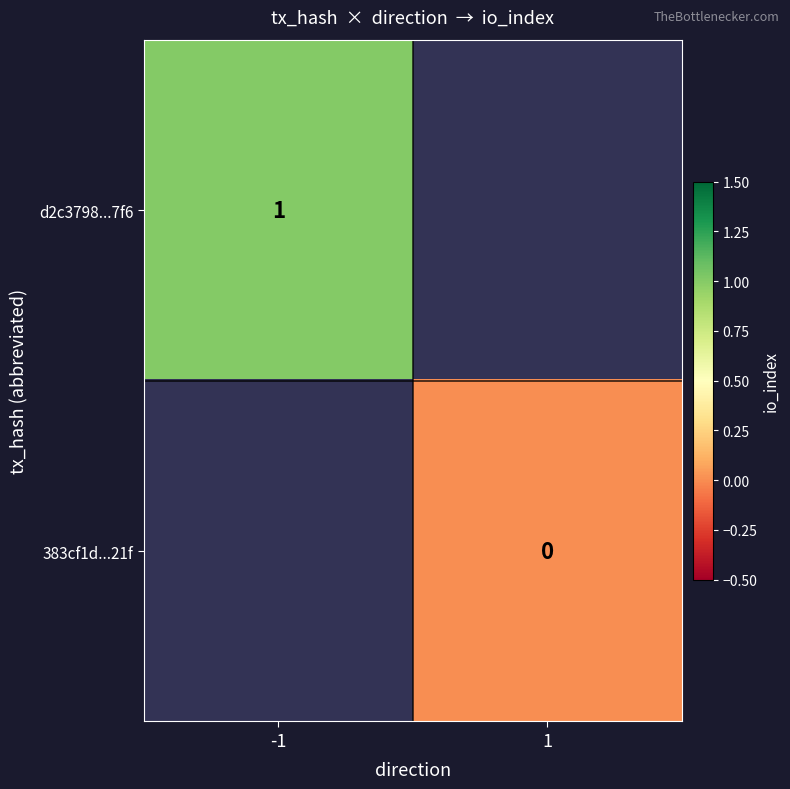

Is it true that d2c3798...7f6 equals 0 at -1?

False